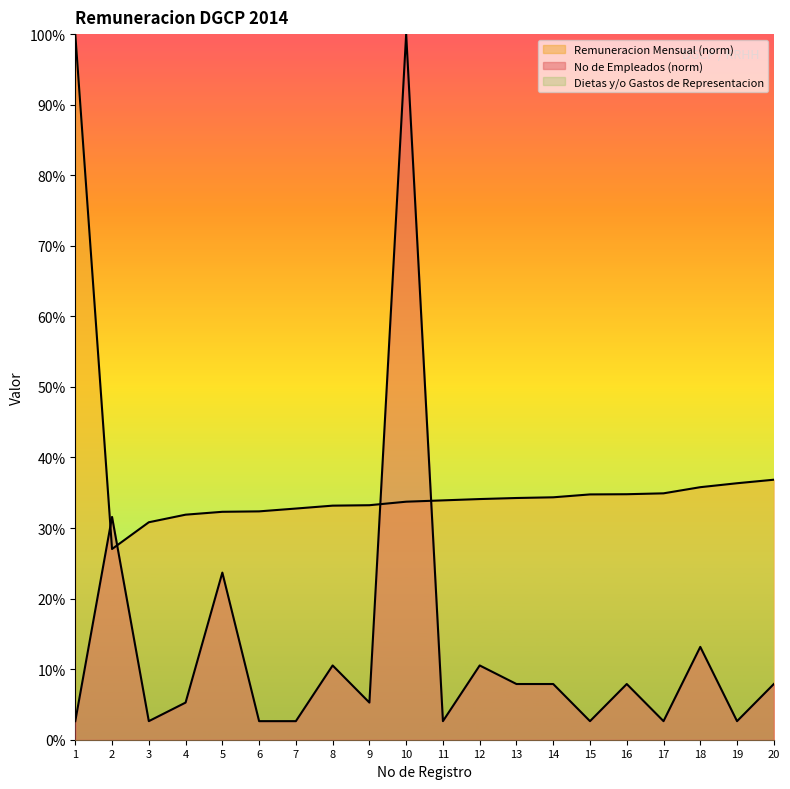

Which series has the widest spread of values?

No de Empleados (norm)